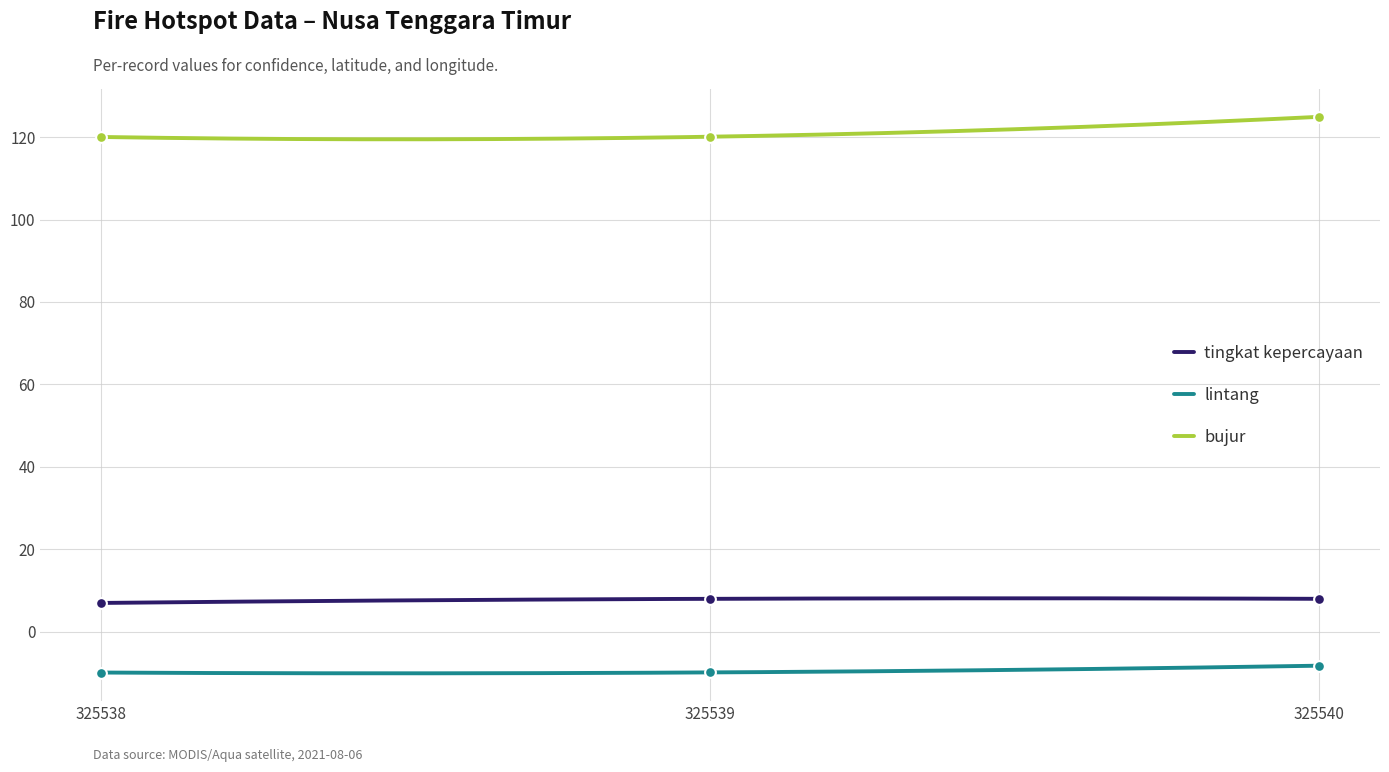

What is the total value across all series at 325538?

117.1